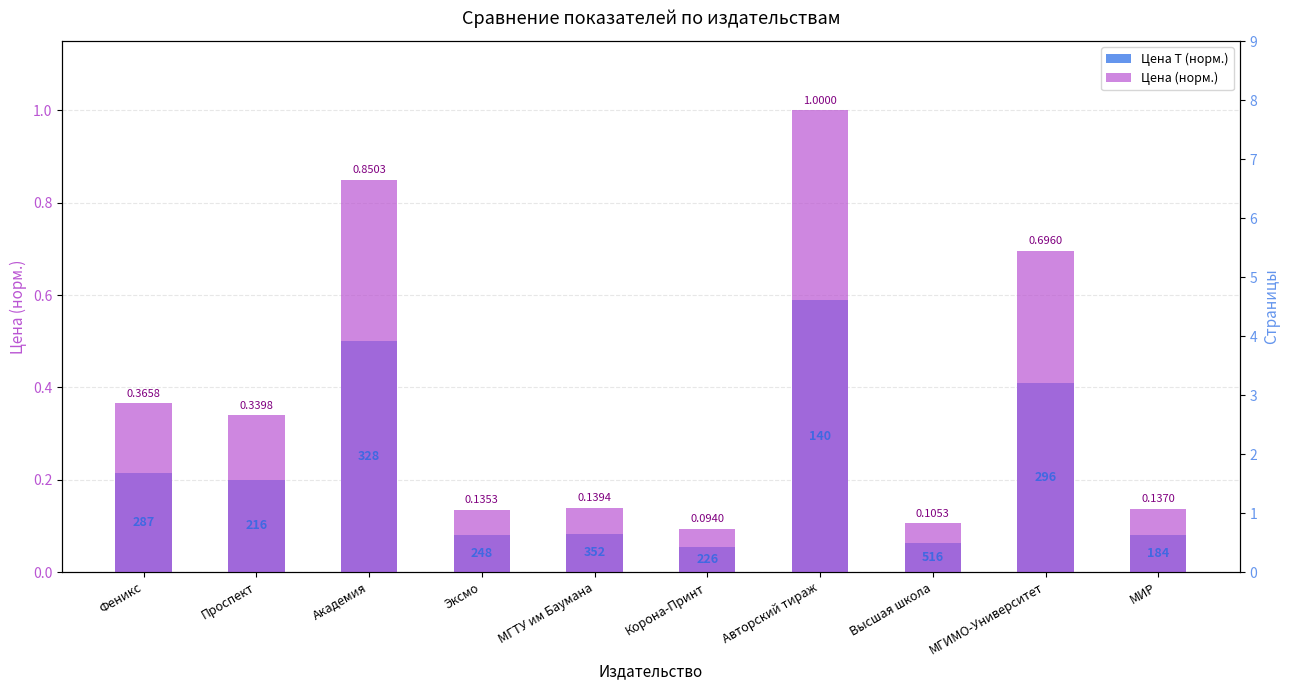

Reading left to right, list all the values displayed in this chart.

Цена T (норм.): 0.2	0.2	0.5	0.1	0.1	0.1	0.6	0.1	0.4	0.1
Цена (норм.): 0.4	0.3	0.9	0.1	0.1	0.1	1.0	0.1	0.7	0.1